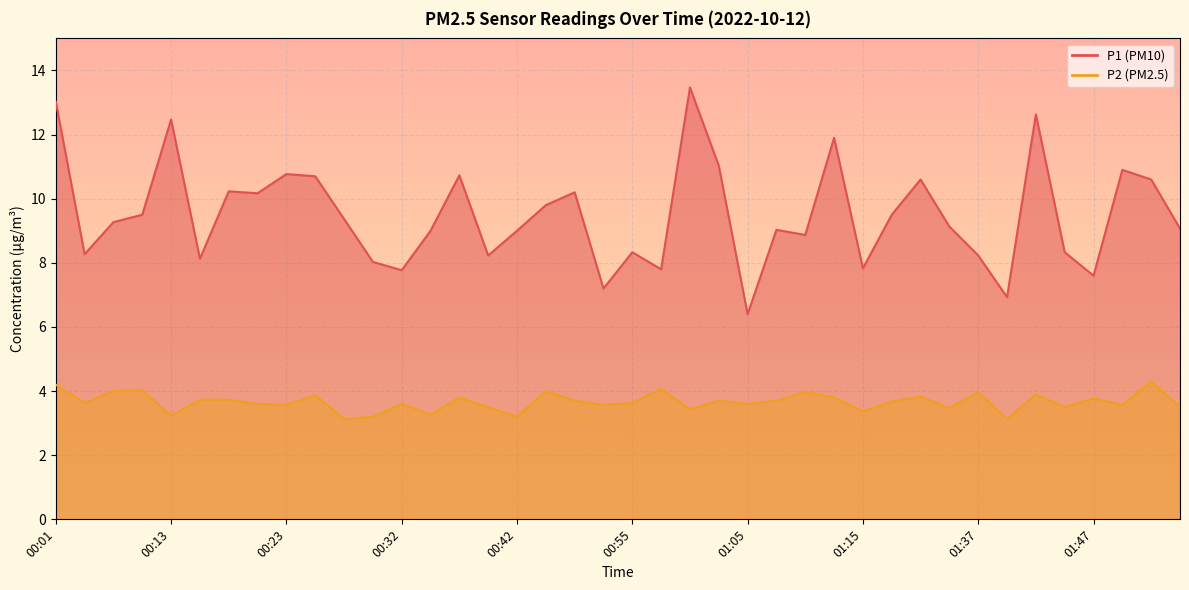

List the series in order of their overall mean, highest first.

P1, P2